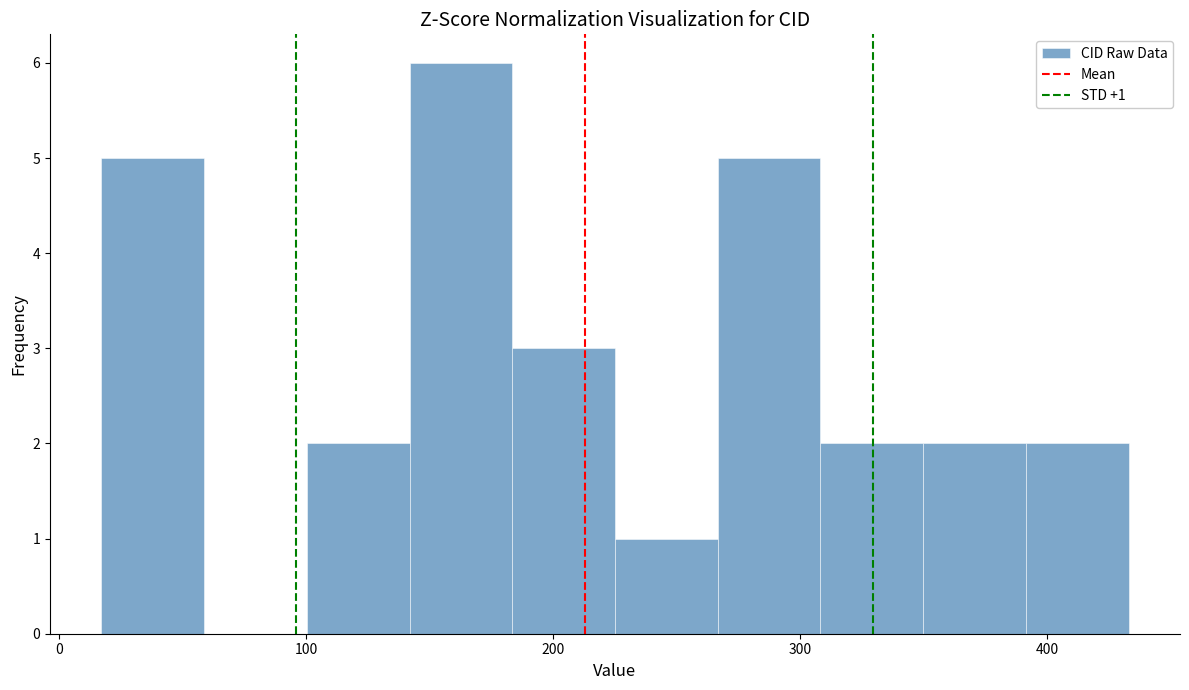

Which range on the x-axis has the tallest bar?

140 to 180